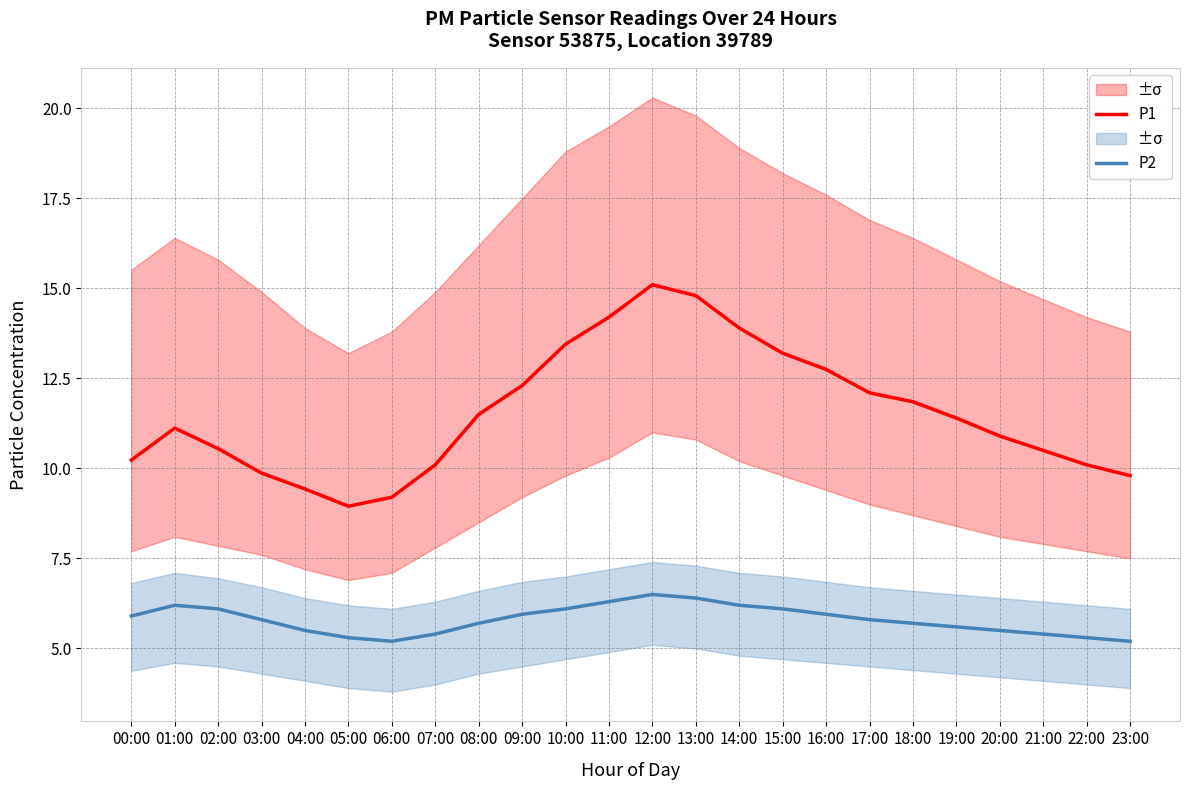

What position from the right is 12:00?

12